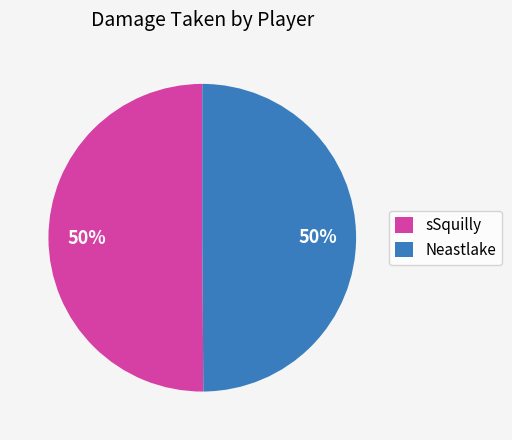

To the nearest percent, what portion does Neastlake represent?

50%